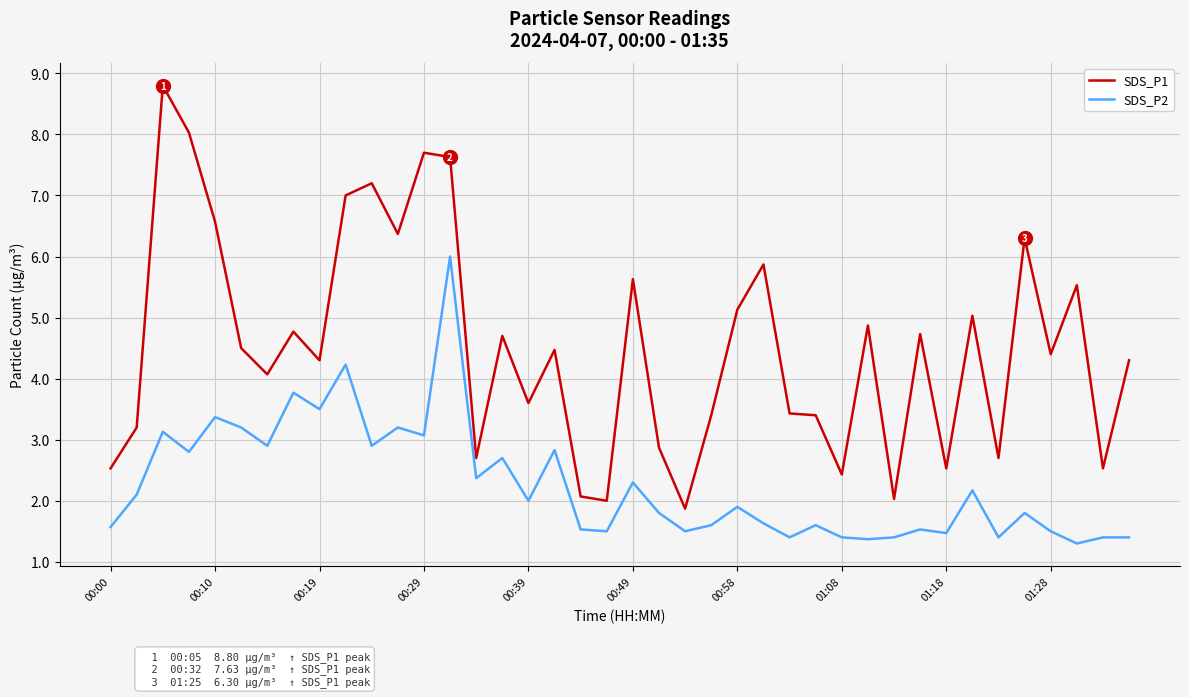

True or false: SDS_P1 and SDS_P2 intersect in this chart.

False